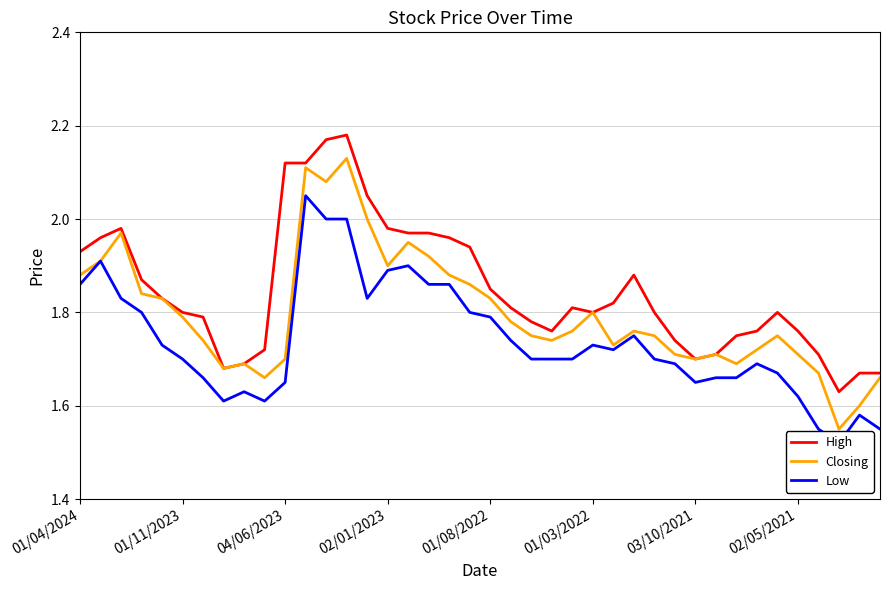

What is the difference between the maximum and minimum values in the Low series?

0.5